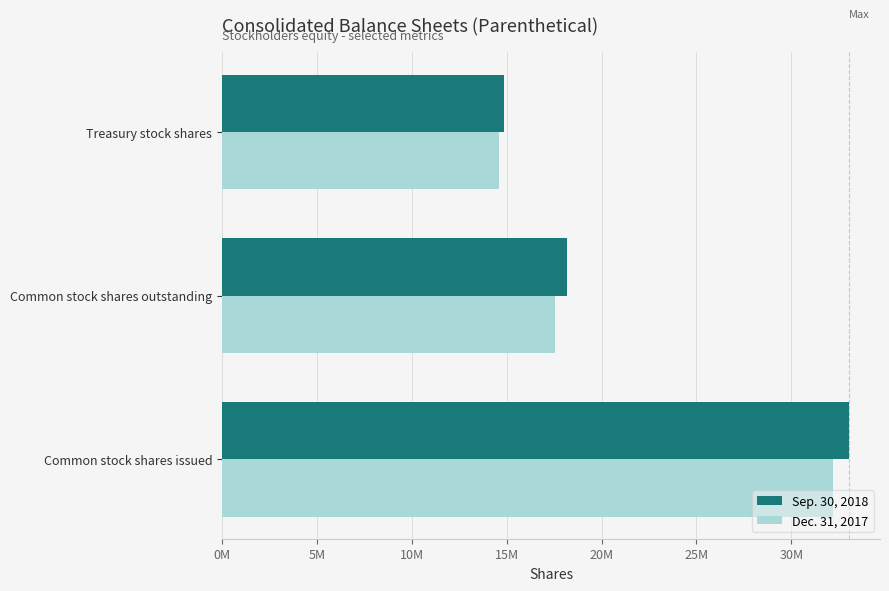

Reading left to right, transcribe all the data shown in this chart.

Sep. 30, 2018: 33017000	18168000	14849000
Dec. 31, 2017: 32177000	17573000	14604000